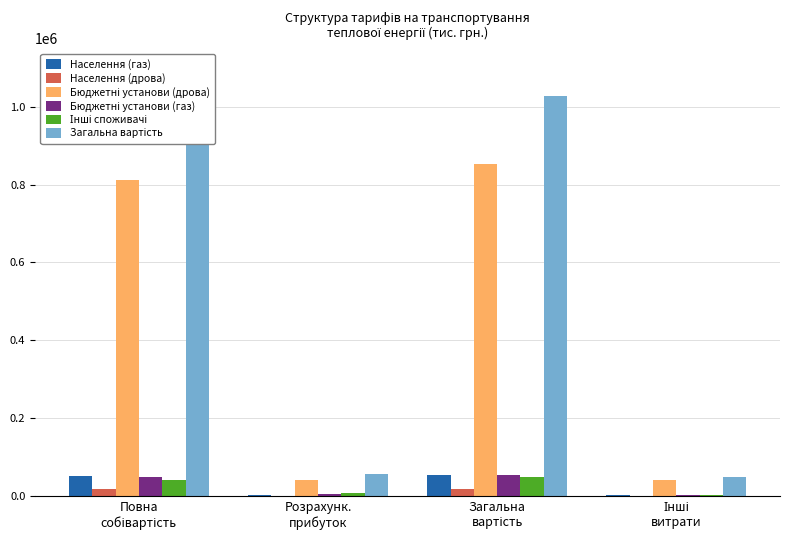

How many distinct data groups are displayed?

6